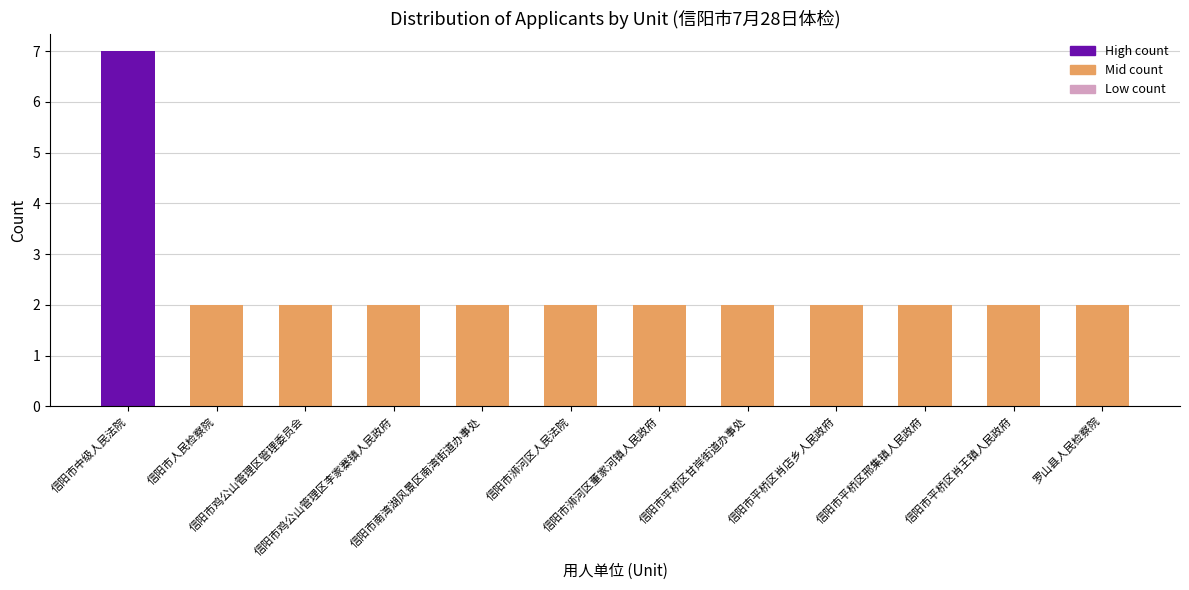

What is the difference between the values at 信阳市平桥区肖王镇人民政府 and 信阳市中级人民法院?

5